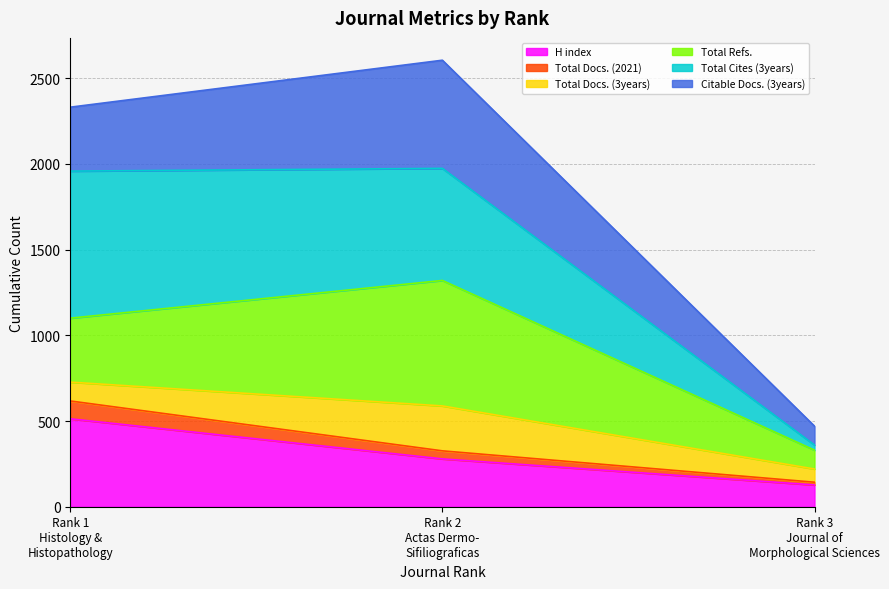

What is the maximum value for H index?

513